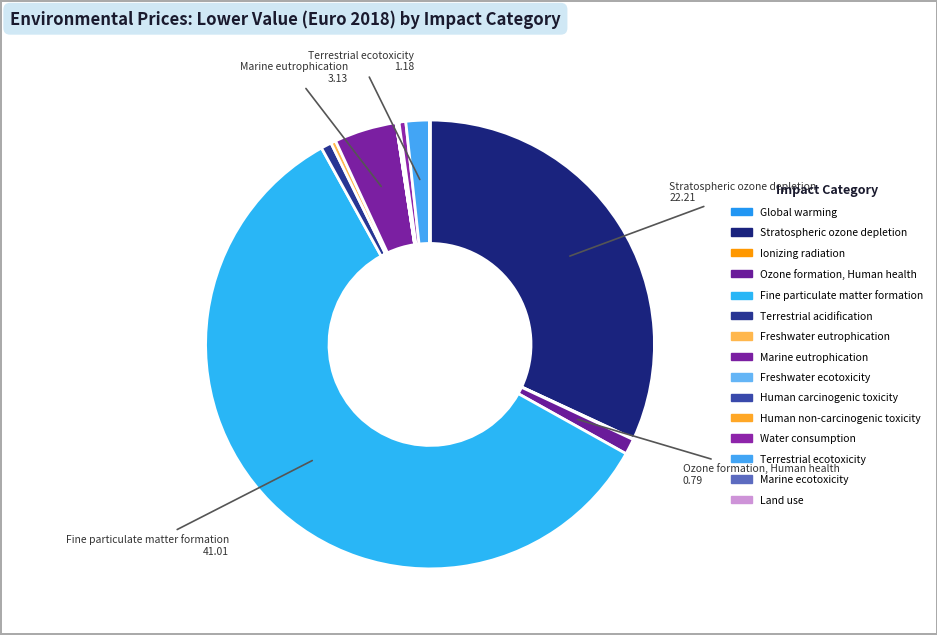

To the nearest percent, what is the average slice percentage?

7%